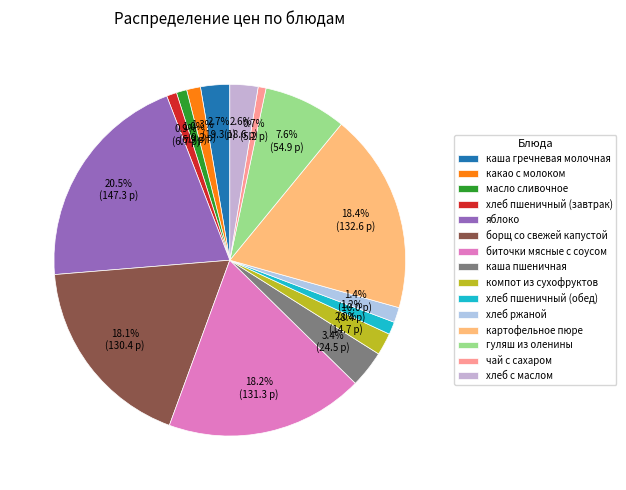

What is the change in value from борщ со свежей капустой to чай с сахаром?

-125.2